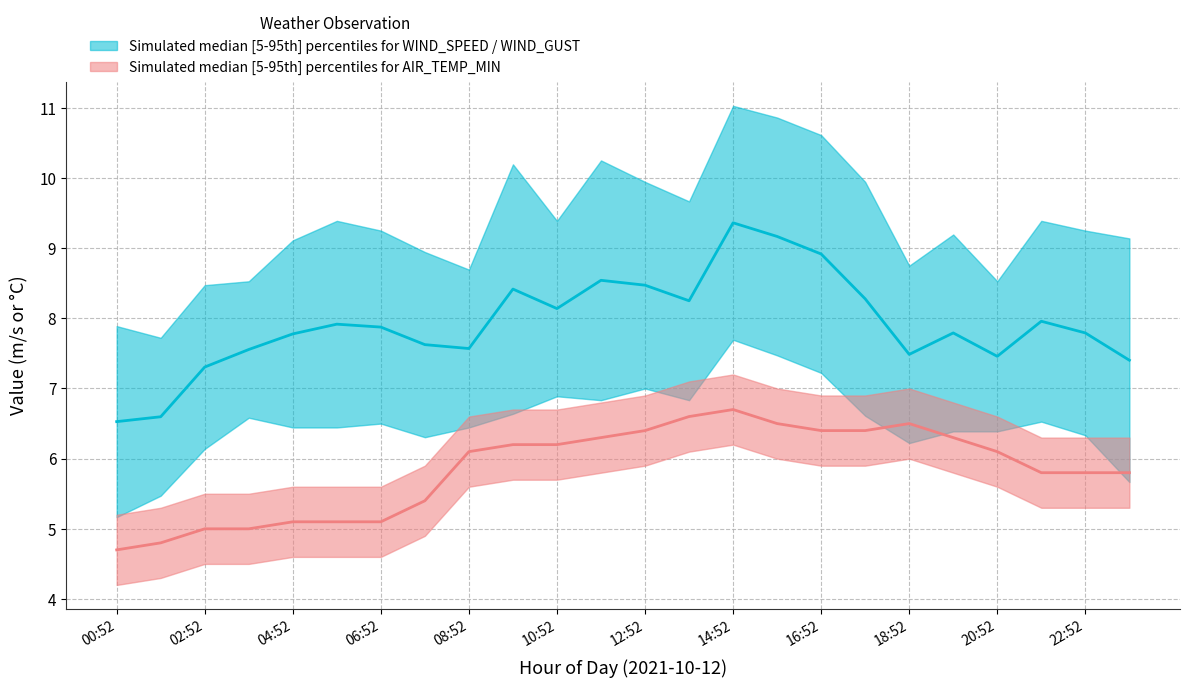

Which series has the largest total across all categories?

WIND_SPEED_GUST